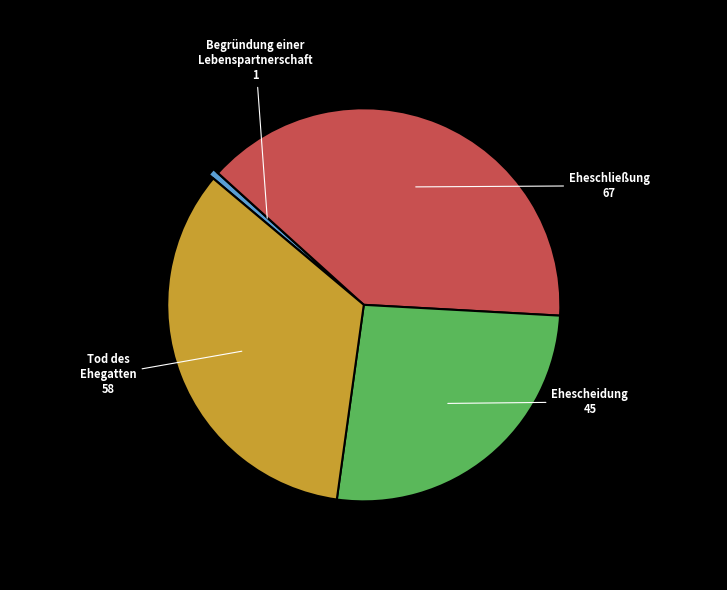

Do Begründung einer Lebenspartnerschaft and Eheschließung together represent more than half of the pie?

No